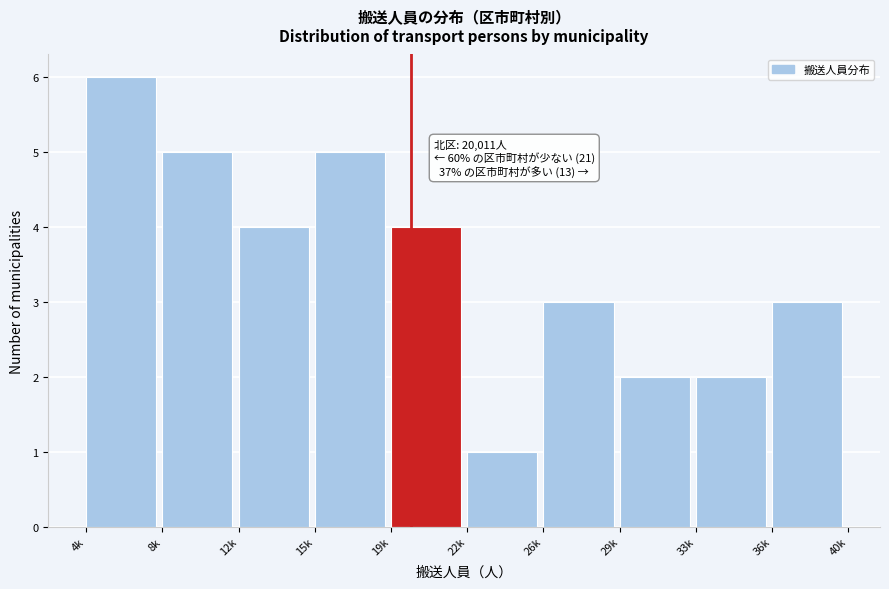

Reading left to right, extract all data points from this chart.

6	5	4	5	4	1	3	2	2	3